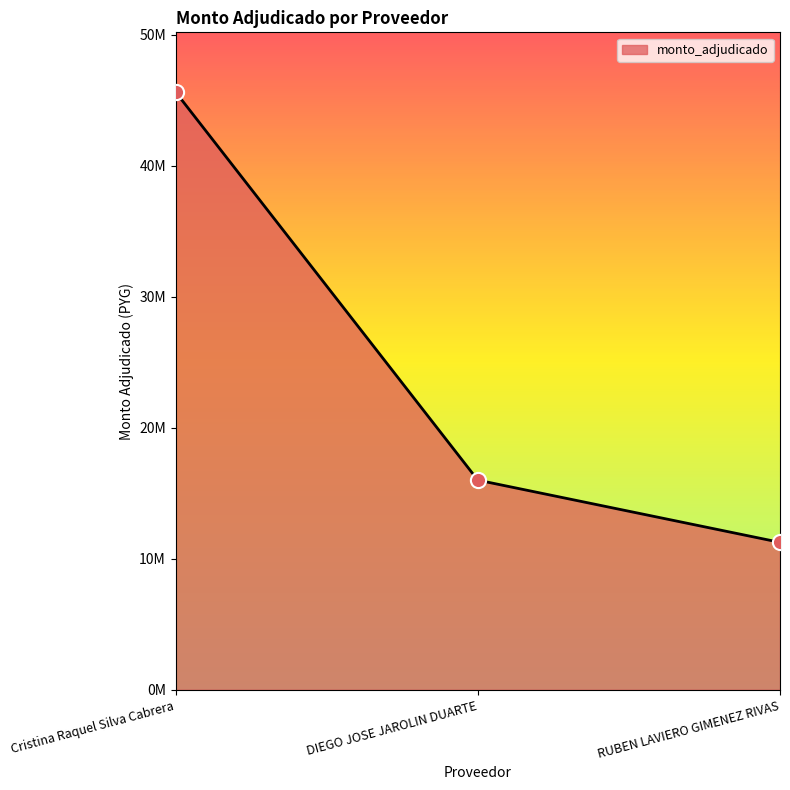

Which has a higher value, RUBEN LAVIERO GIMENEZ RIVAS or Cristina Raquel Silva Cabrera?

Cristina Raquel Silva Cabrera